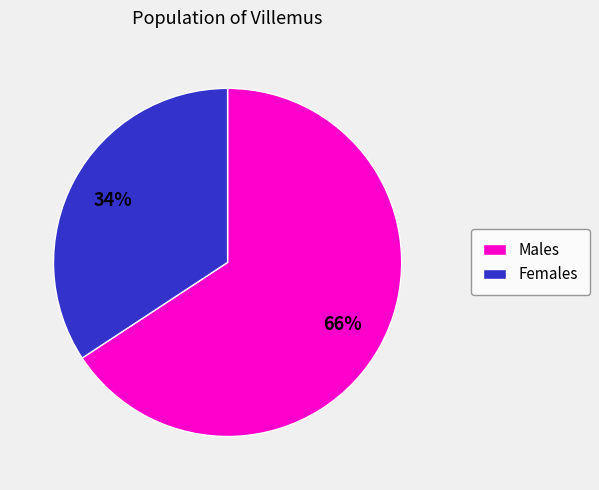

Which category has the smallest portion of the pie?

Females